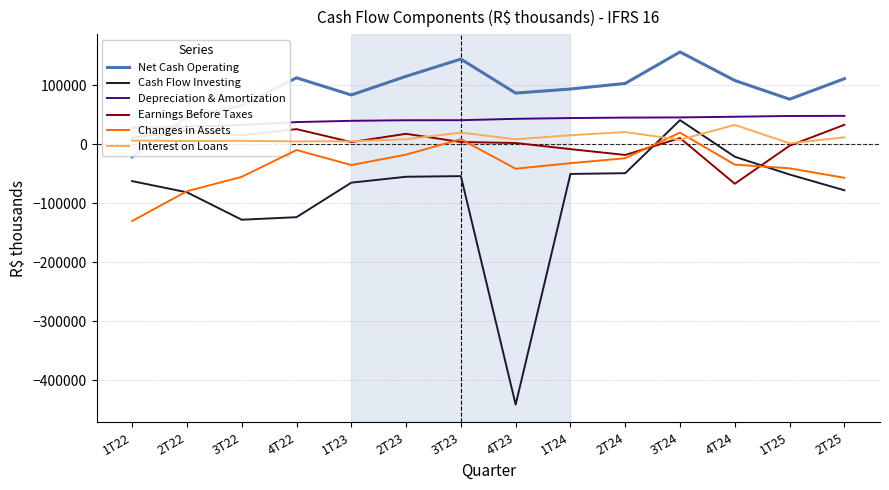

What is the label of the 9th point from the left?

1T24